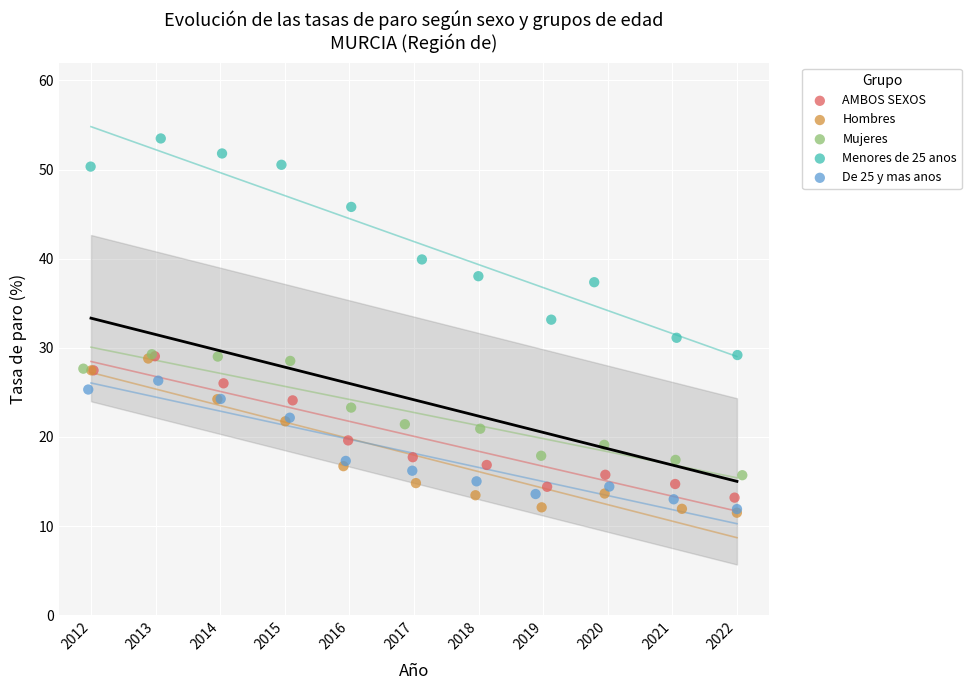

Which series contains the highest Y value?

Menores de 25 anos